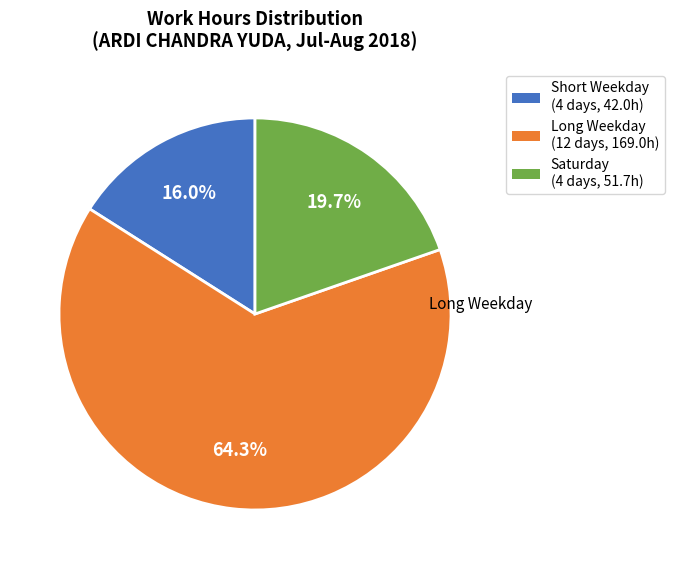

Does any single category account for the majority?

Yes